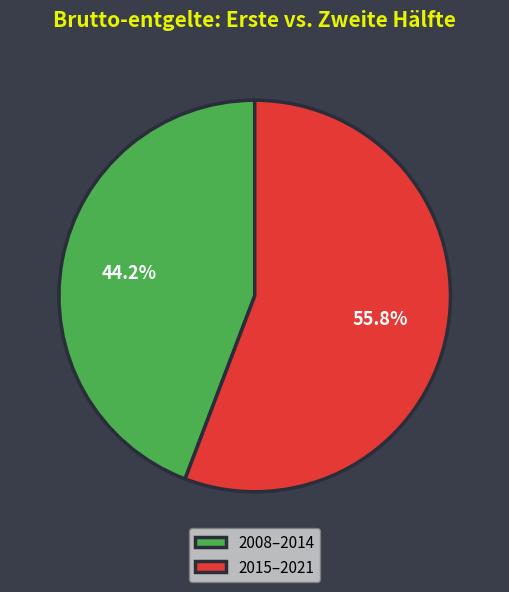

Rank the categories by value from highest to lowest.

2015–2021, 2008–2014